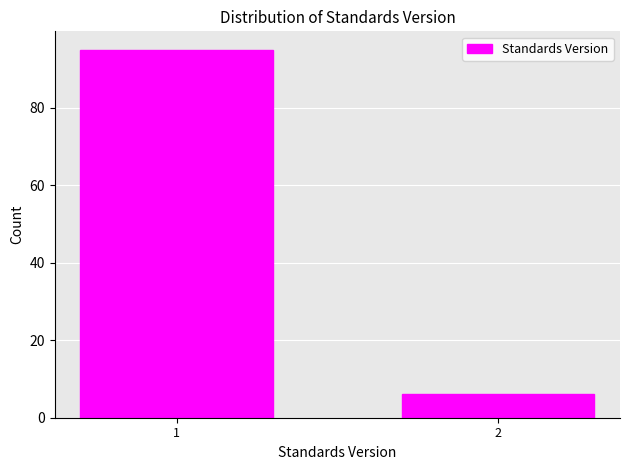

Reading right to left, list all the values displayed in this chart.

6	95